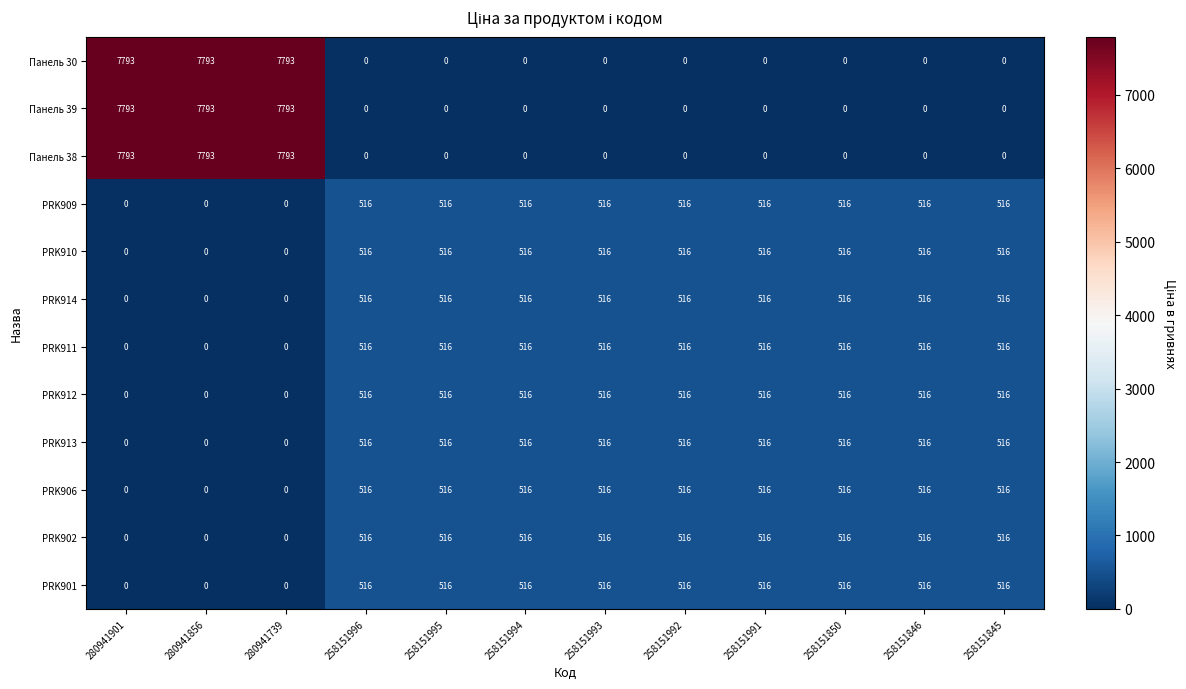

What is the difference between the highest and lowest values at 258151850?

516